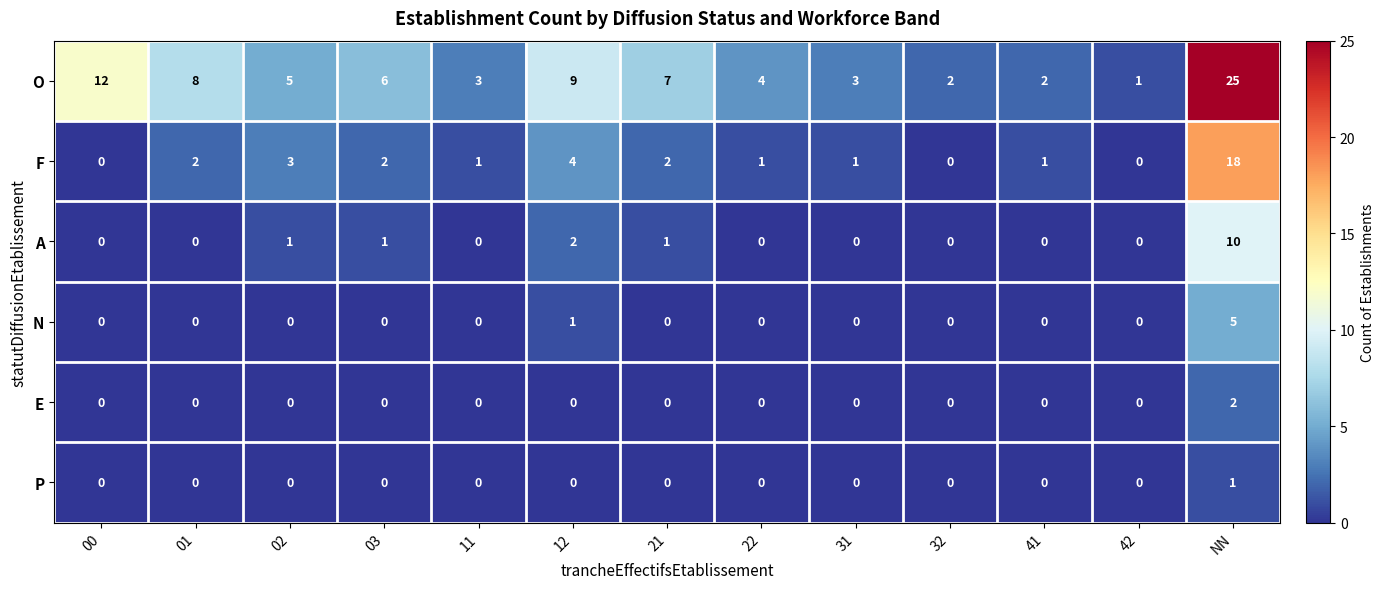

Which series changed the most between 21 and 22?

O